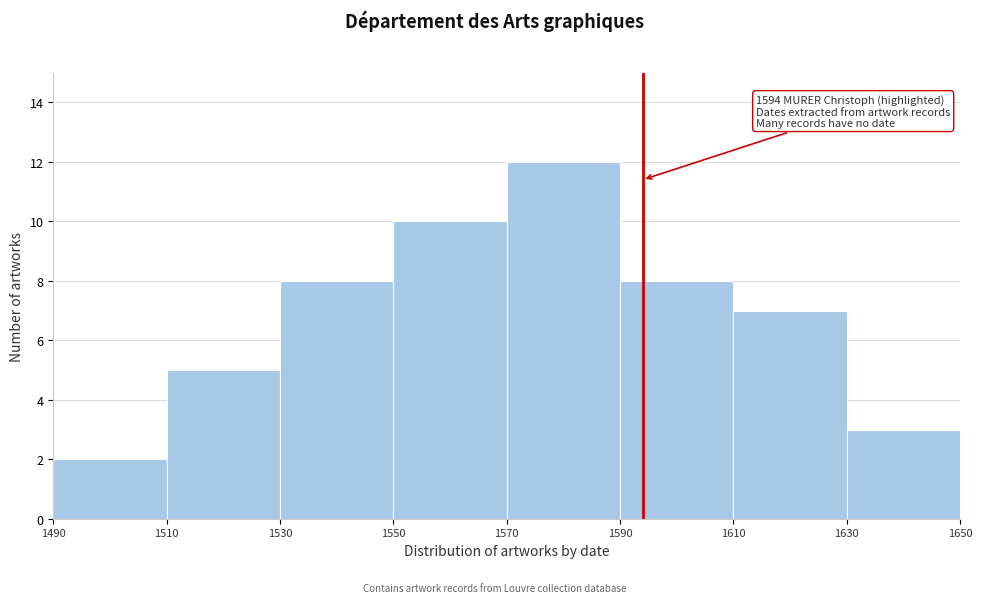

Which range on the x-axis has the tallest bar?

1570 to 1590